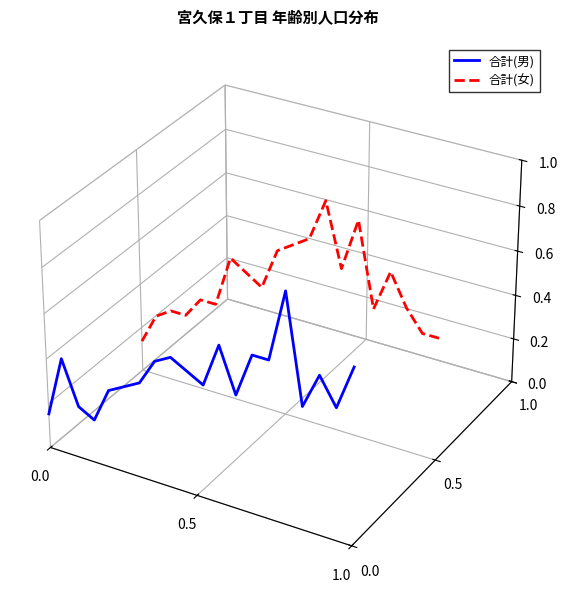

True or false: 合計(女) and 合計(男) intersect in this chart.

True